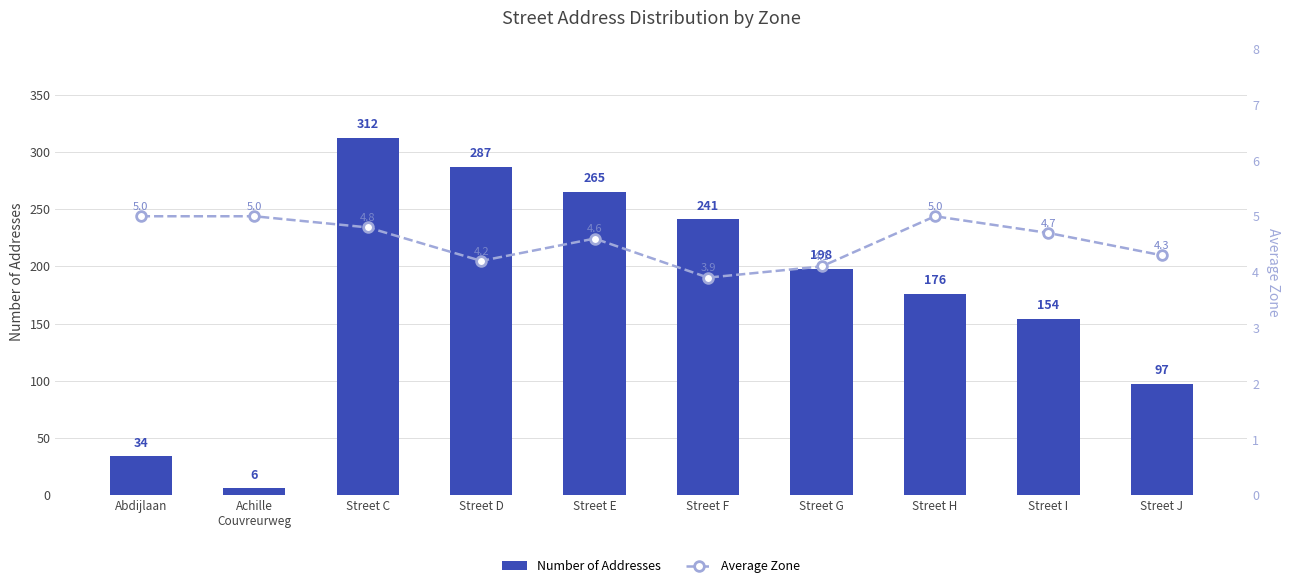

Count the number of data series in this chart.

2